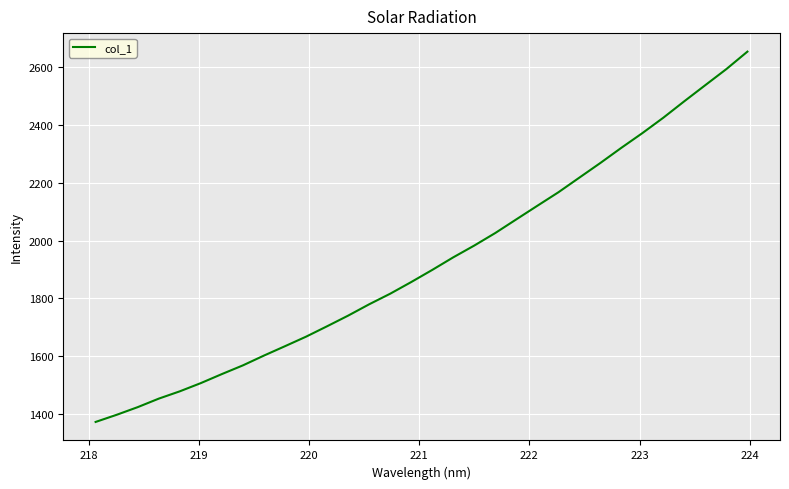

What is the difference between the maximum and minimum values?

1280.1